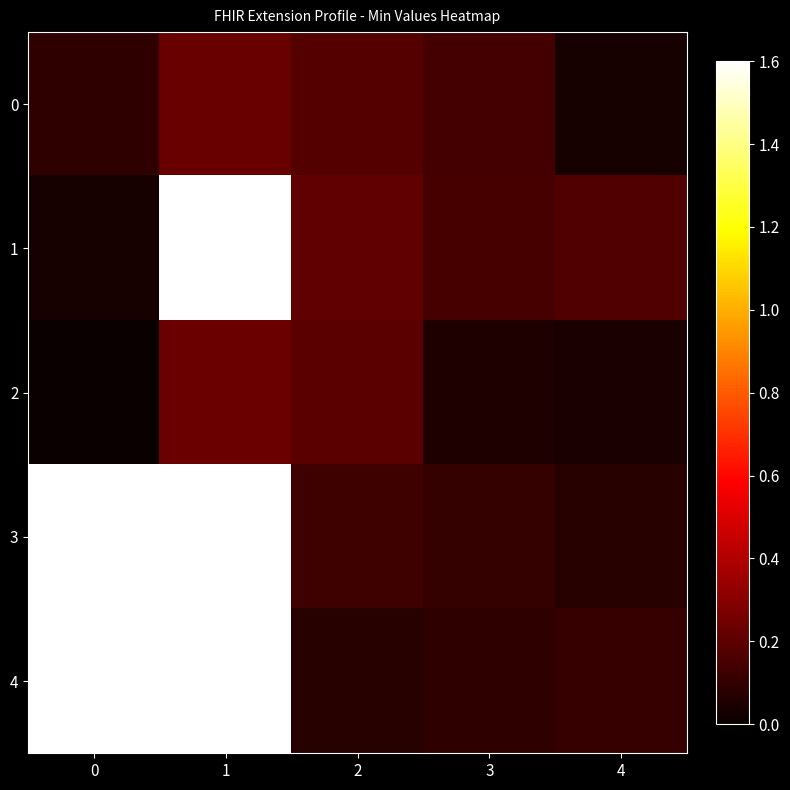

Which series has the largest range (max minus min)?

4